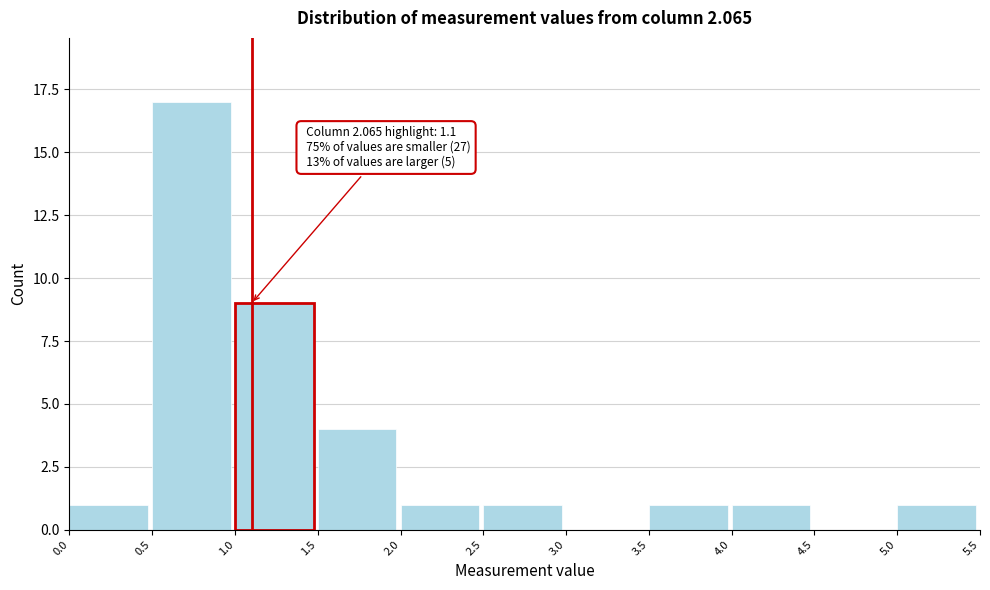

Which range on the x-axis has the tallest bar?

0.5 to 1.0